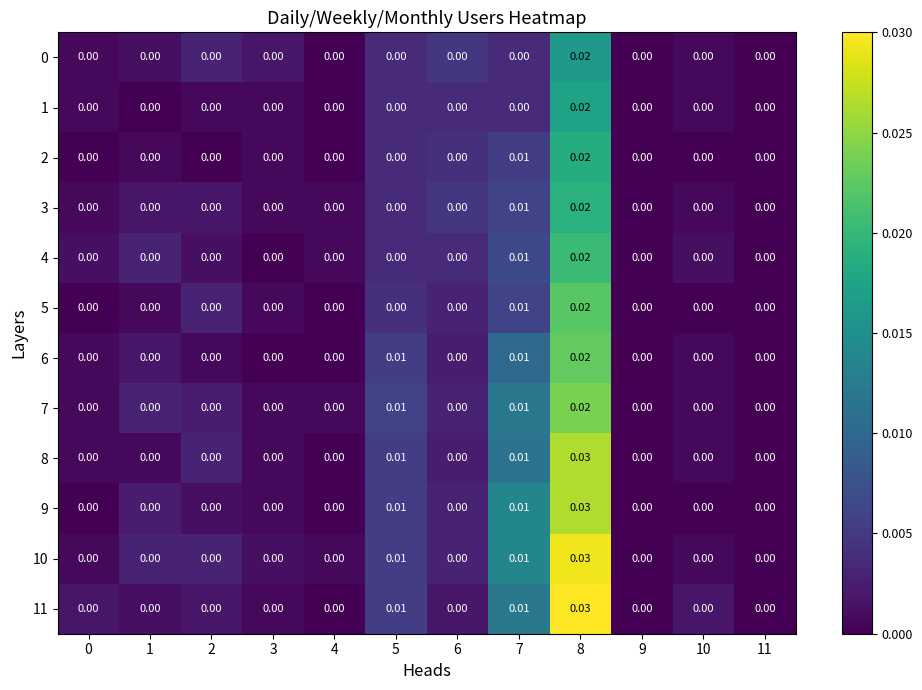

Is the value of 6 at 1 greater than the value of 10 at 5?

No